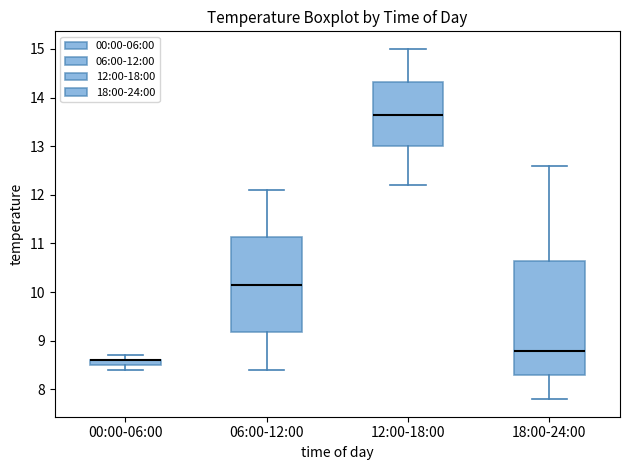

Where is the lower edge of the box for 18:00-24:00 on the y-axis? The values are not printed on the chart, so give them approximately, as read against the axis.

8.3